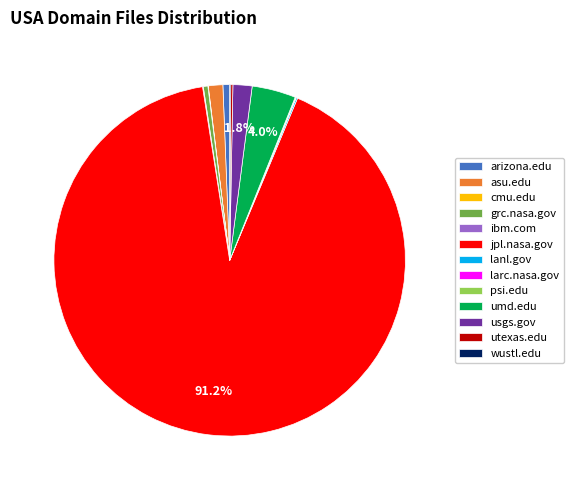

What percentage is the umd.edu slice, to the nearest percent?

4%